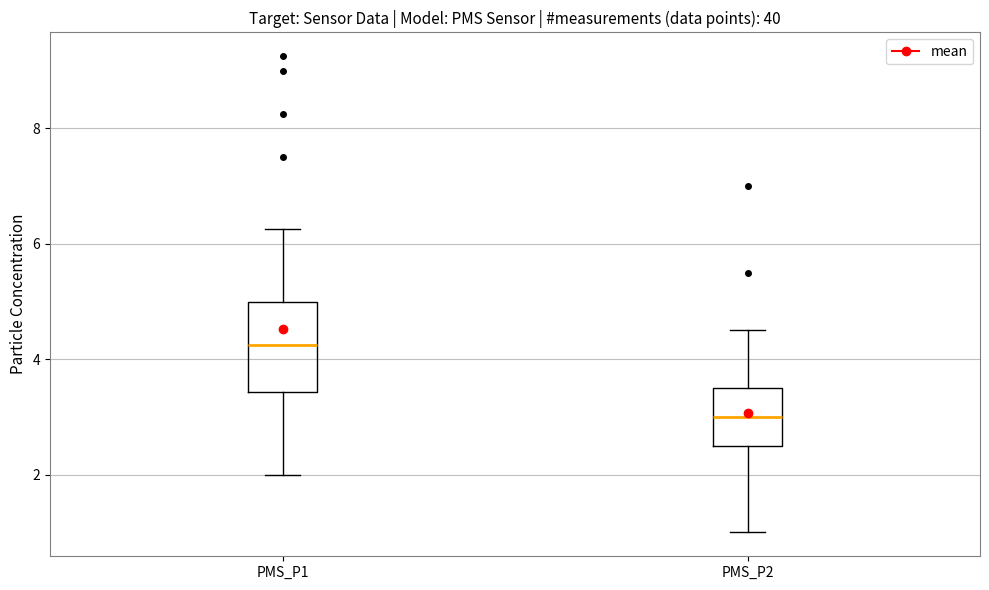

Where does the median line of the box for PMS_P1 sit on the y-axis? The values are not printed on the chart, so give them approximately, as read against the axis.

4.2